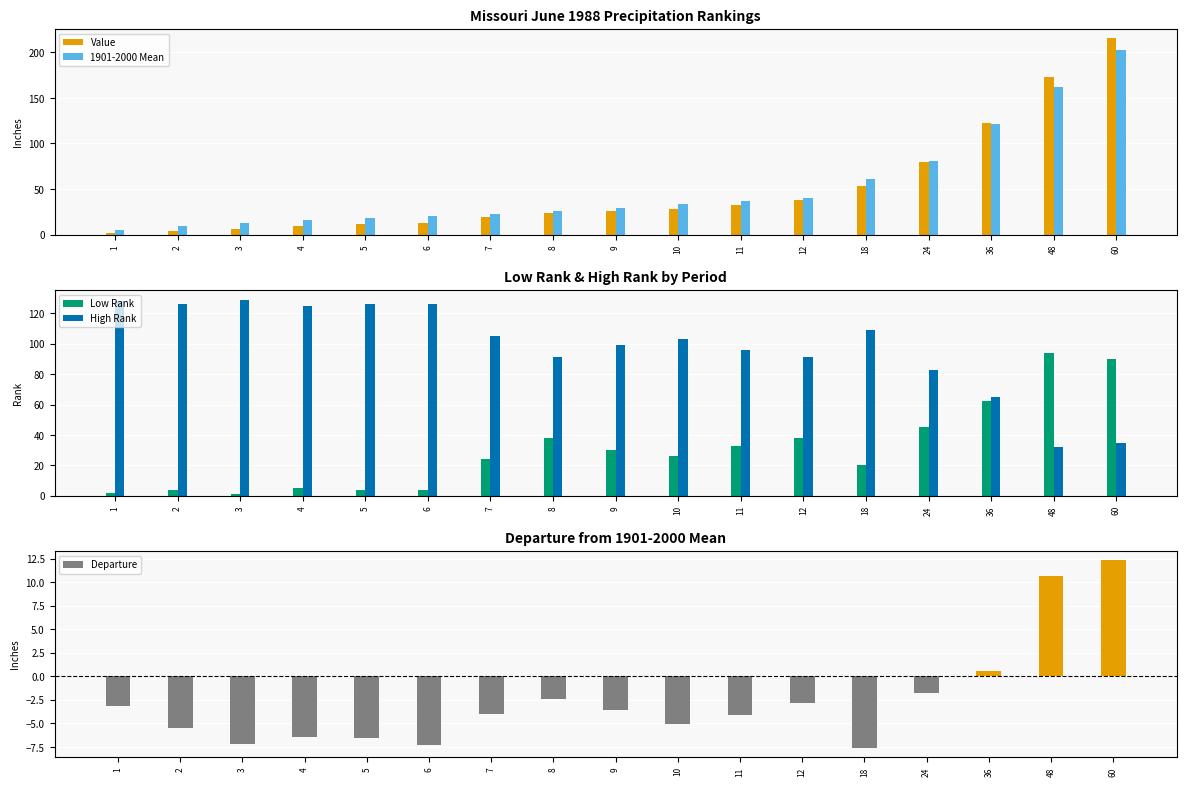

What is the sum of the Low Rank values at 48 and 8?

132